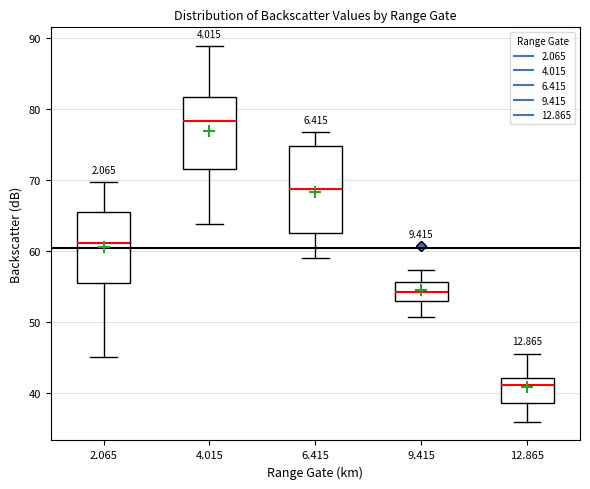

Reading left to right, transcribe this box plot: for each box, give where its median line is, the range the box spans, and where its two whiskers end, as read against the y-axis. The values are not printed on the chart, so give them approximately, as read against the axis.

2.065: median 61, box 56 to 66, whiskers 45 to 70
4.015: median 78, box 72 to 82, whiskers 64 to 89
6.415: median 69, box 63 to 75, whiskers 59 to 77
9.415: median 54, box 53 to 56, whiskers 51 to 57
12.865: median 41, box 39 to 42, whiskers 36 to 46